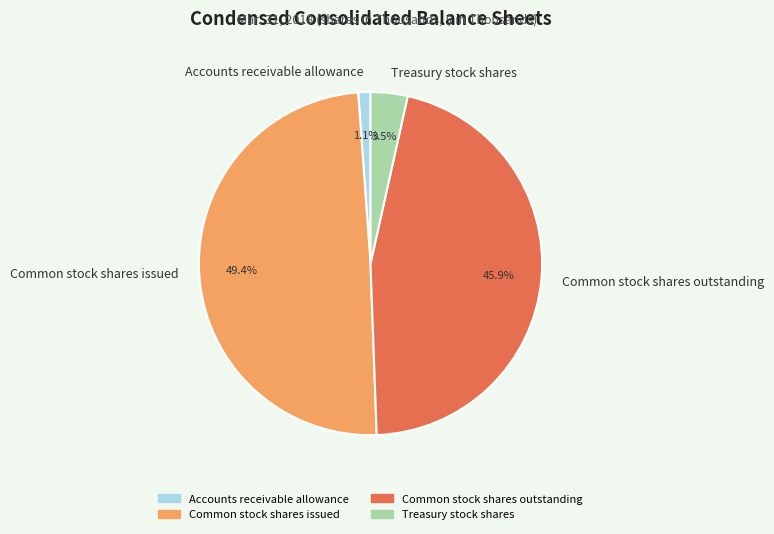

Which category has the smallest portion of the pie?

Accounts receivable allowance